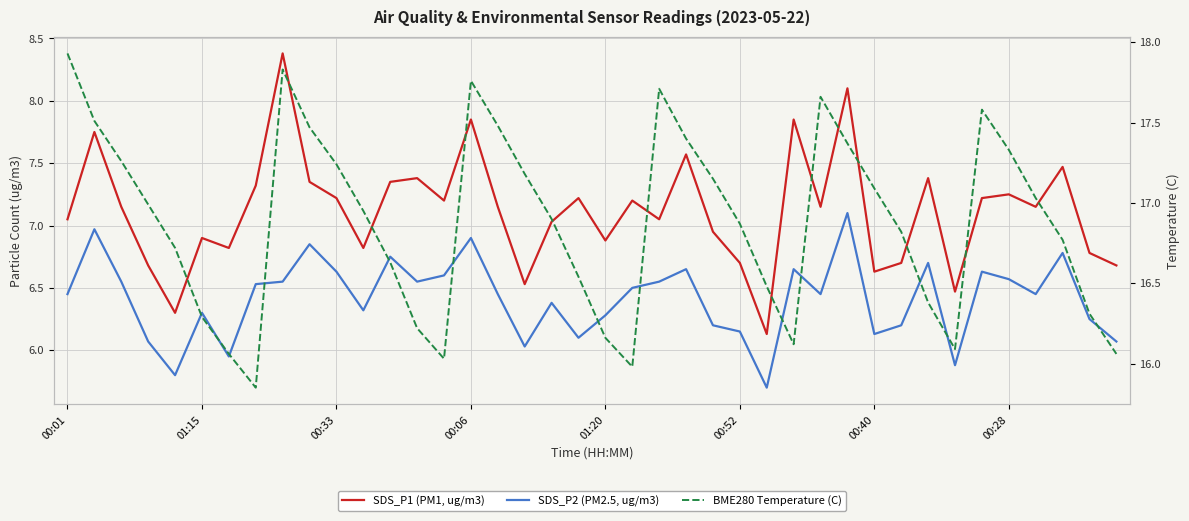

Which category has the highest value across all series?

00:01